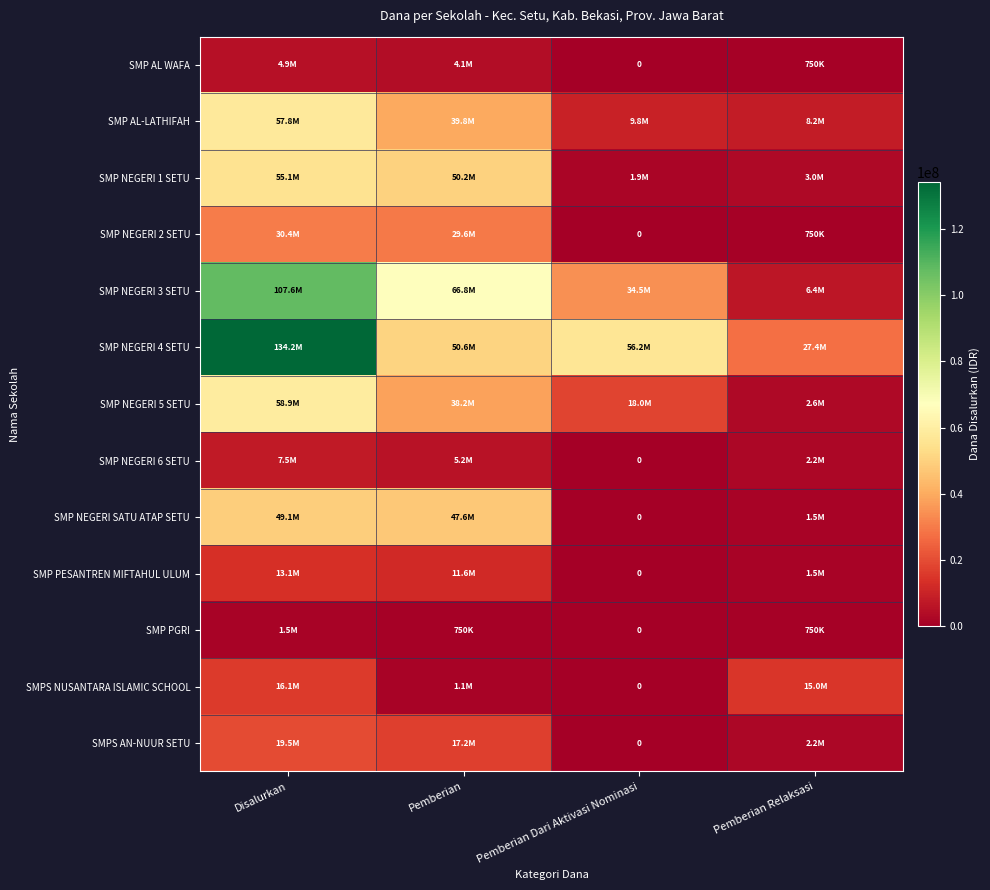

True or false: SMP PGRI has a value of 1263602 at Pemberian.

False